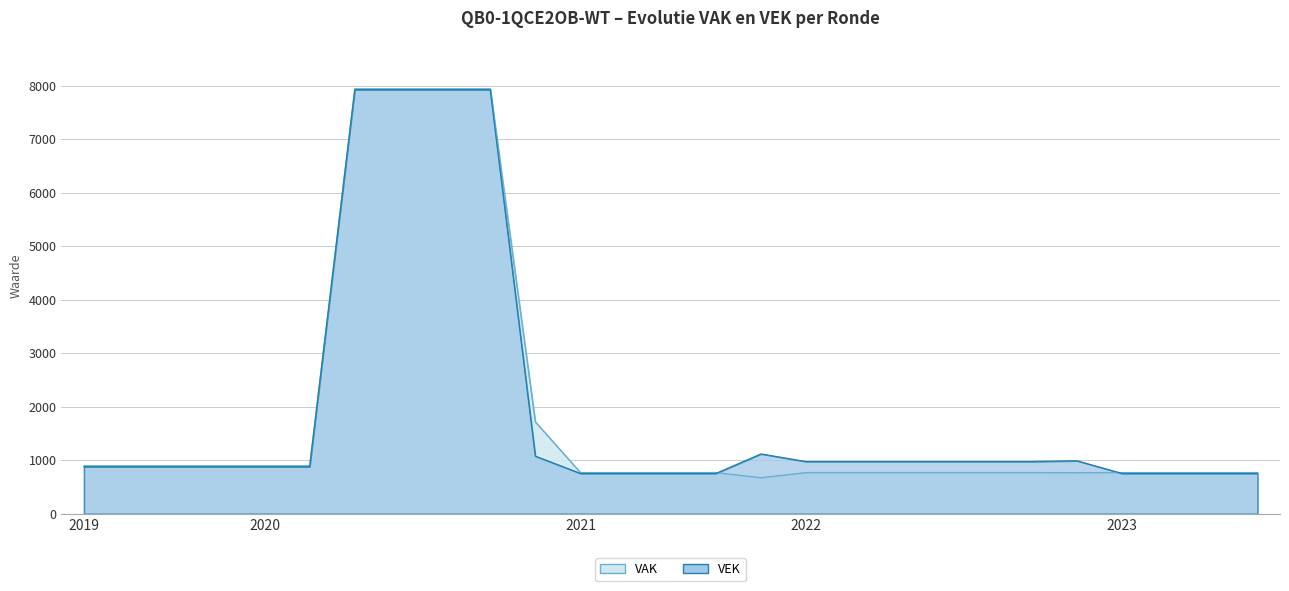

How many intersections are there between VEK and VAK?

2